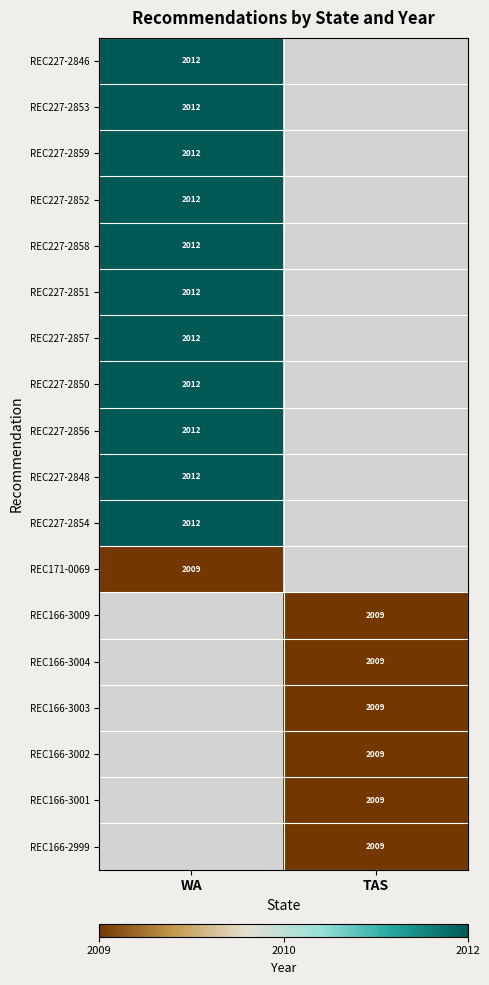

How many series are shown in this chart?

18